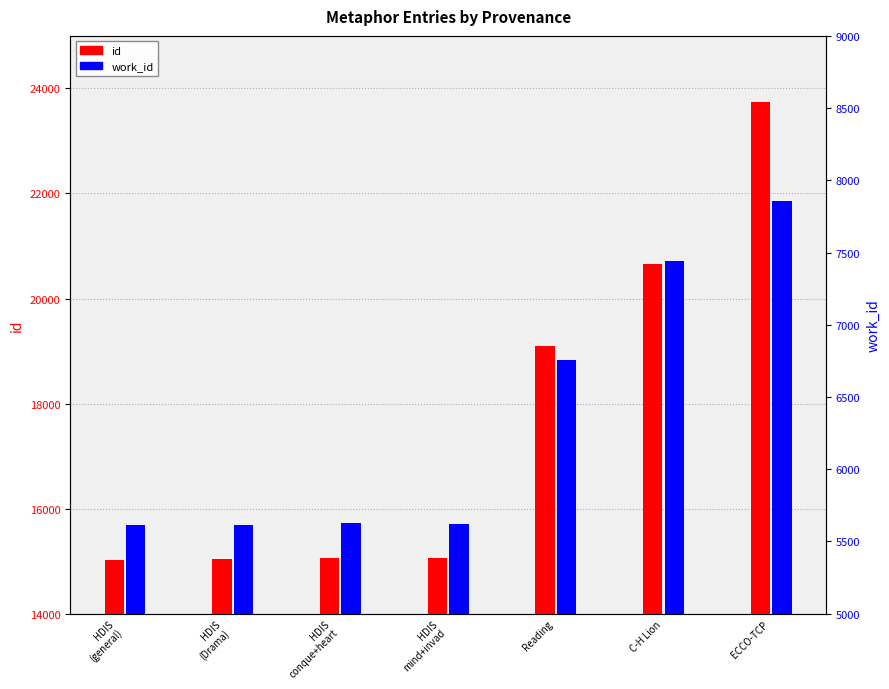

What is the spread (max minus min) of values at ECCO-TCP?

15888